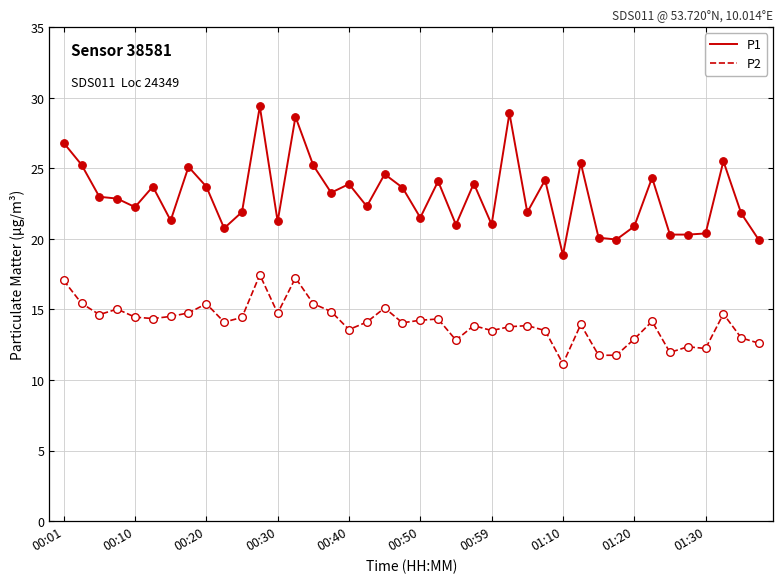

Which series has the largest range (max minus min)?

P1